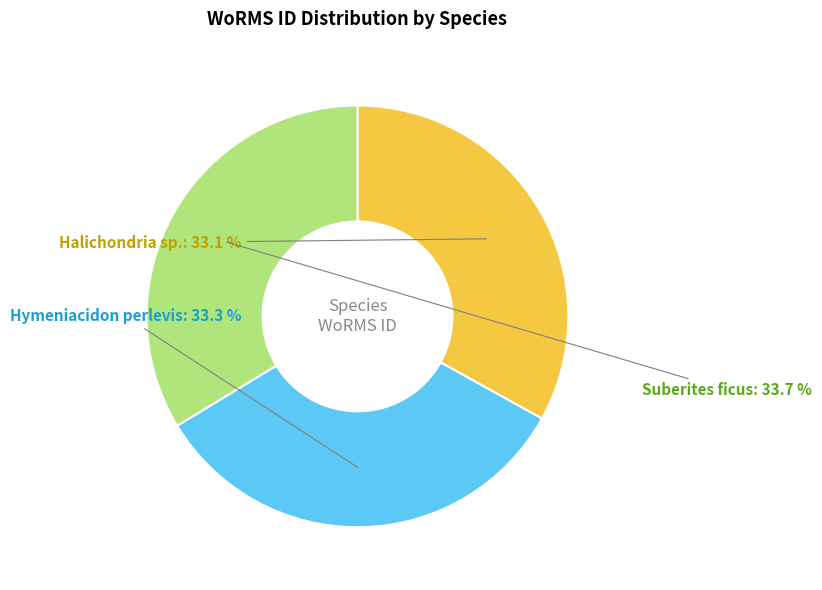

What percentage is NOT represented by Halichondria sp.?

66.9%